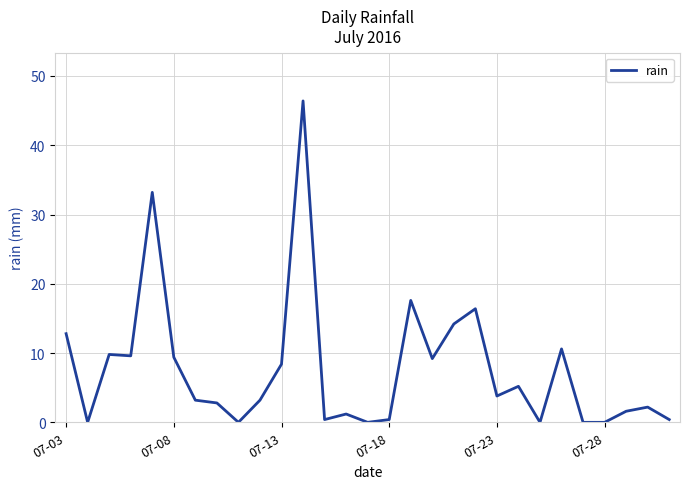

What is the difference between the maximum and minimum values?

46.4